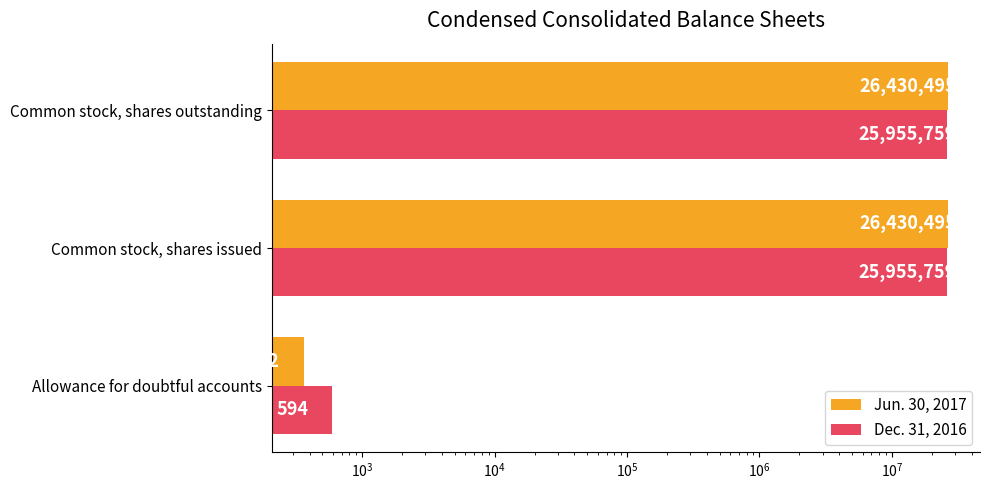

What is the difference between the maximum and minimum values in the Dec. 31, 2016 series?

25955165